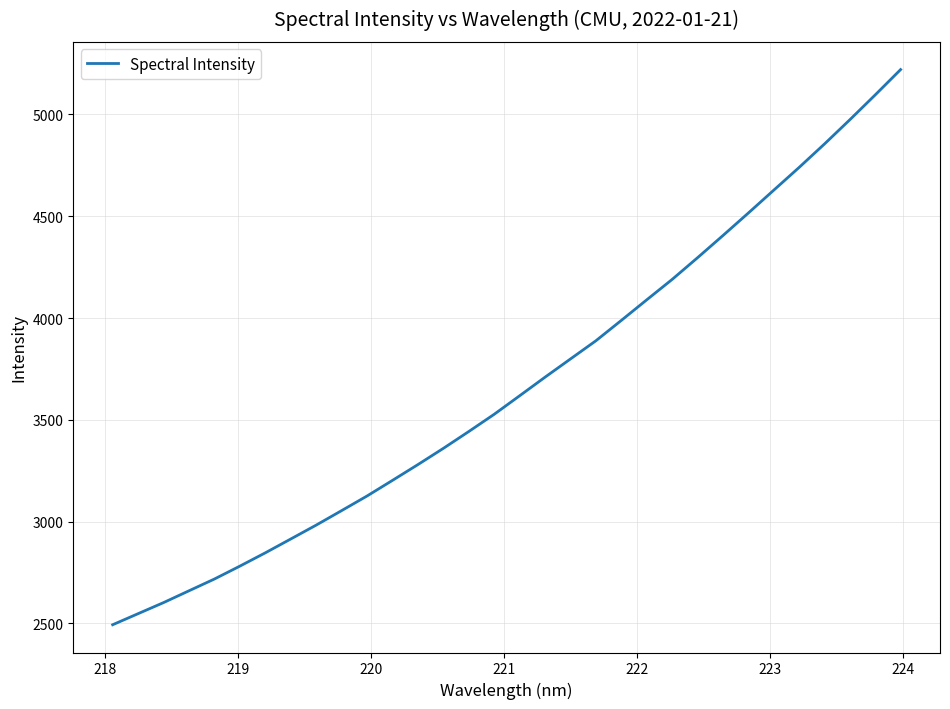

What is the sum of all values?

117544.3